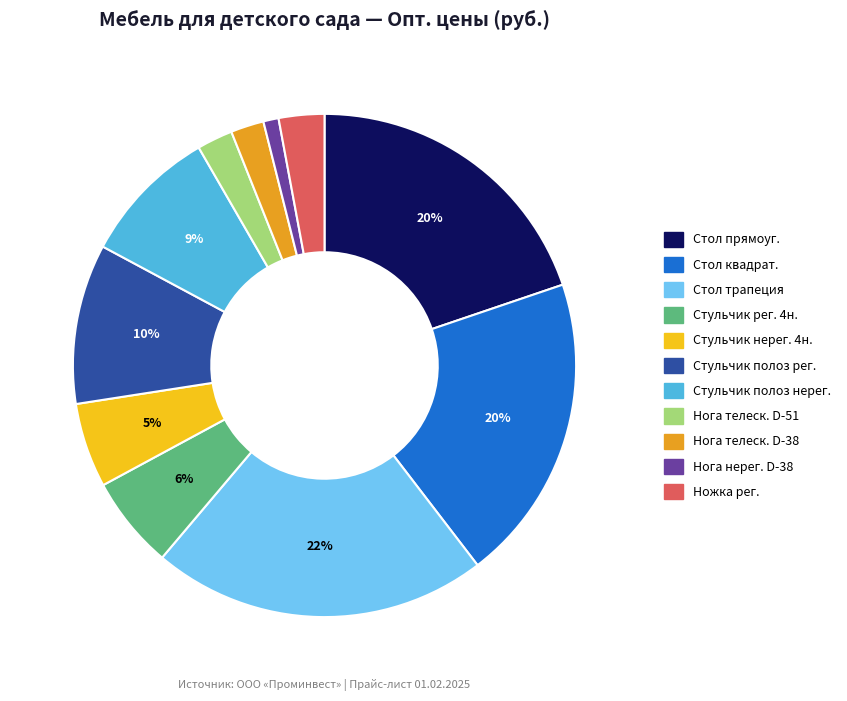

Count the number of slices in the pie.

11